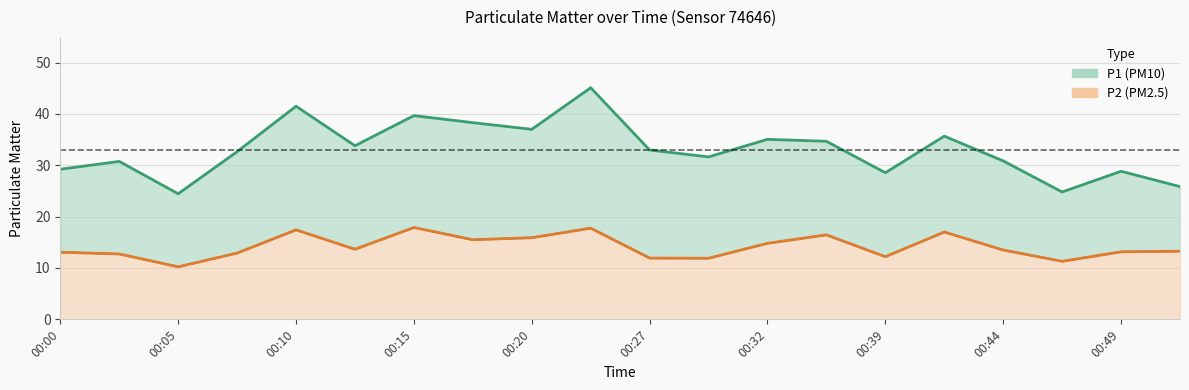

At which category is the sum across all series the highest?

00:22